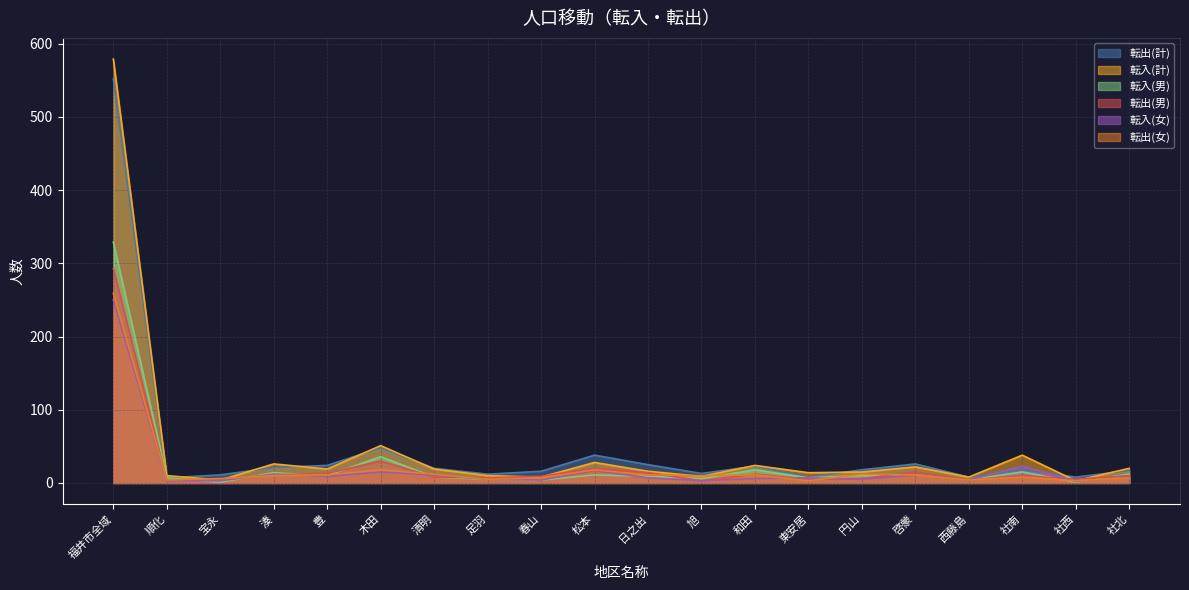

What is the sum of the 転出(女) values at 西藤島 and 清明?

16